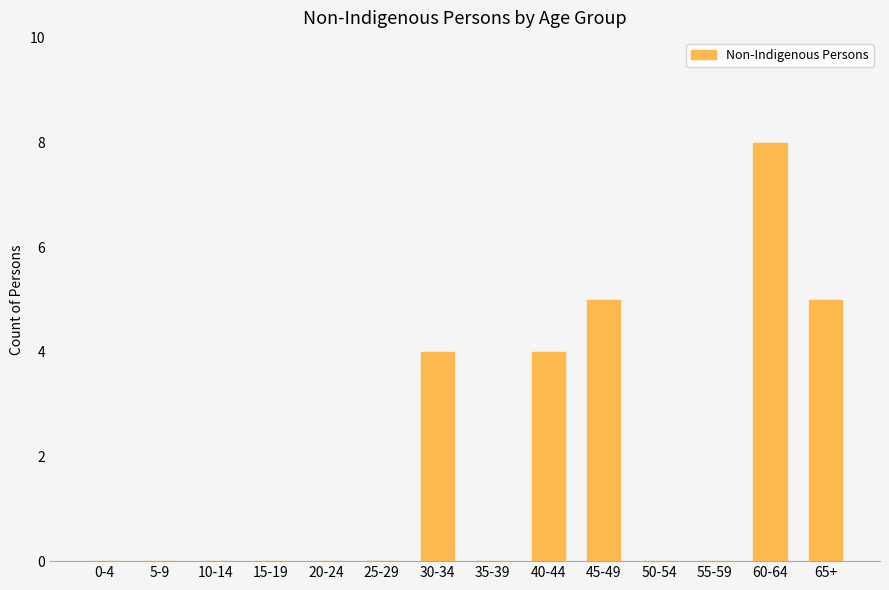

What is the average value?

2